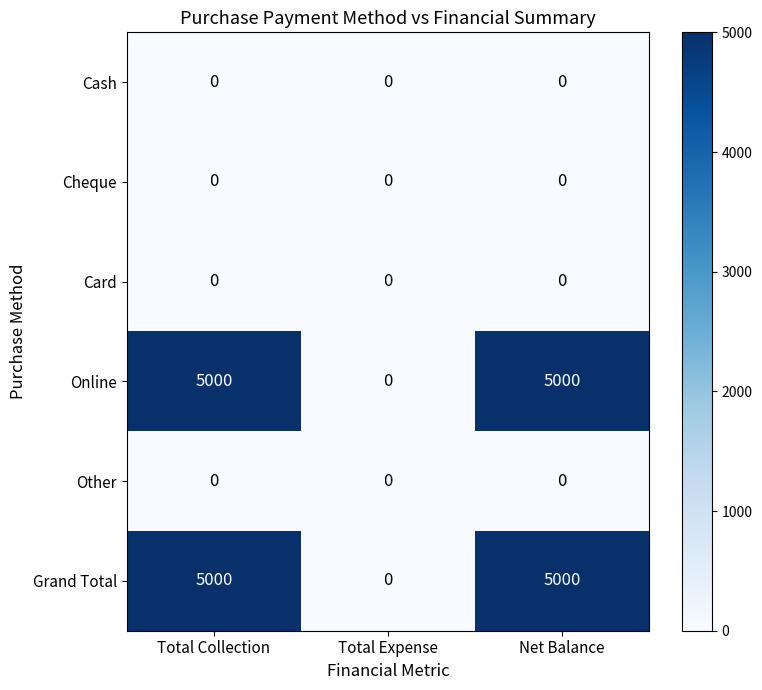

What is the difference between the highest and lowest values at Net Balance?

5000